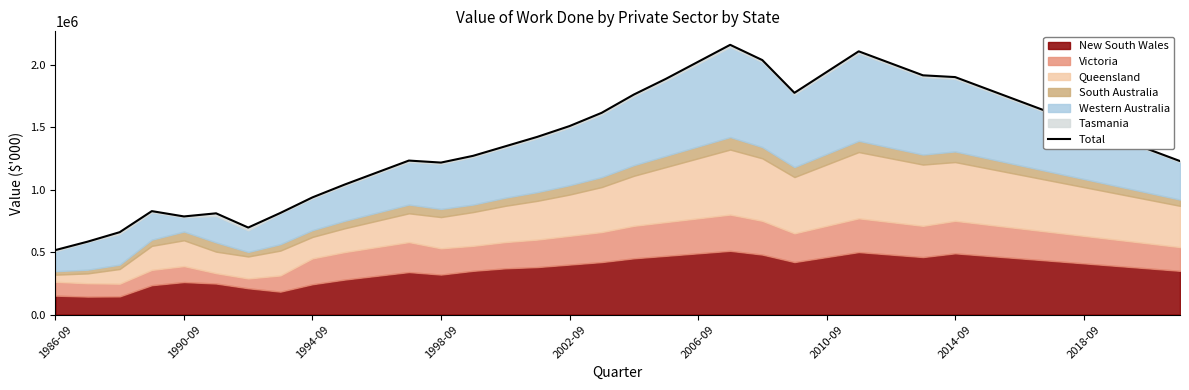

Where is the data nearest to the value 1337021?

14